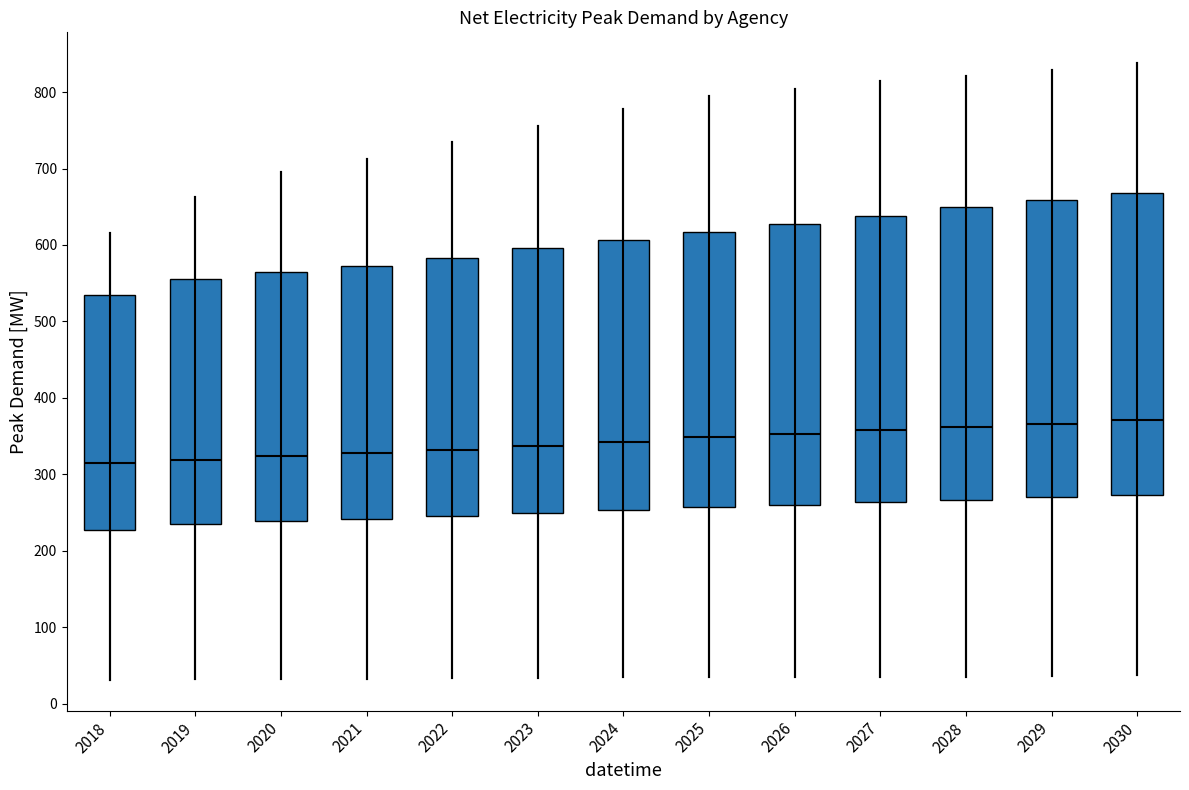

Where does the median line of the box at x = 2029 sit on the y-axis? The values are not printed on the chart, so give them approximately, as read against the axis.

370